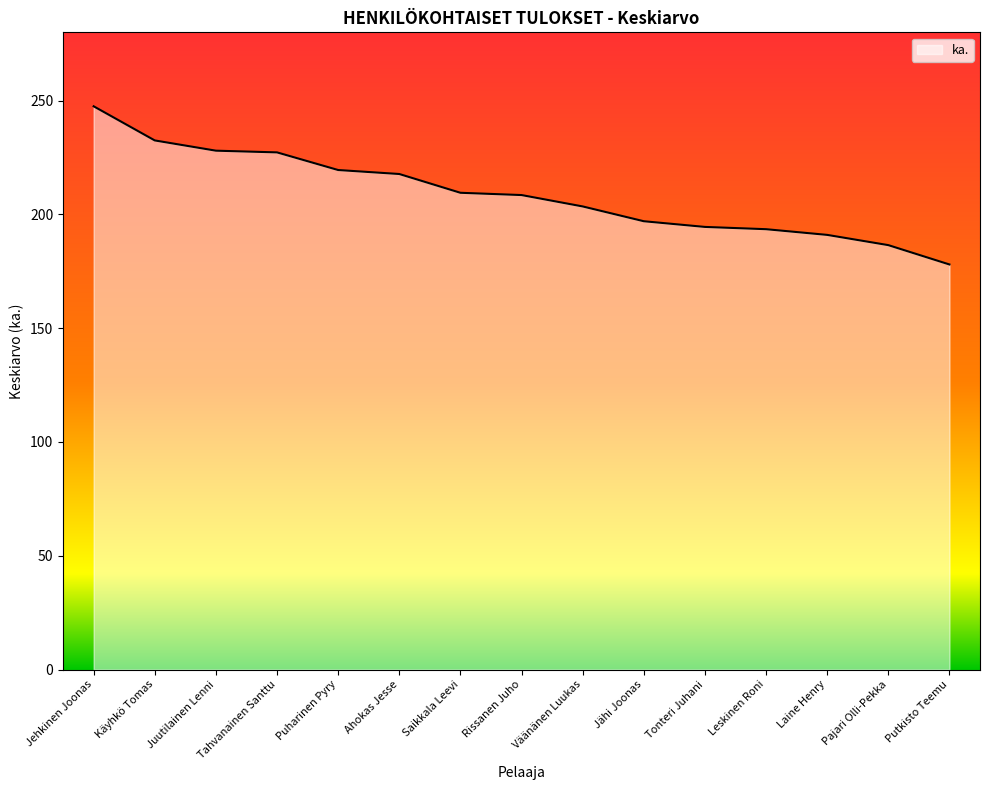

What is the difference between the values at Pajari Olli-Pekka and Saikkala Leevi?

23.0